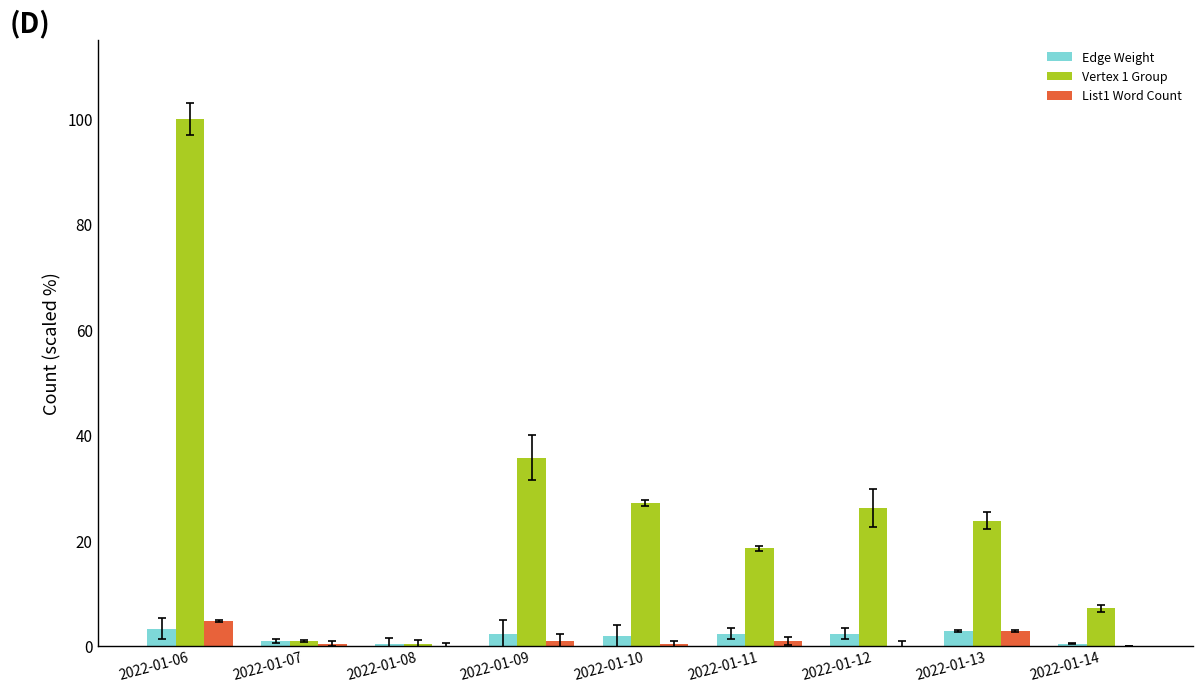

List the labels in order of Vertex 1 Group value, largest first.

2022-01-06, 2022-01-09, 2022-01-10, 2022-01-12, 2022-01-13, 2022-01-11, 2022-01-14, 2022-01-07, 2022-01-08